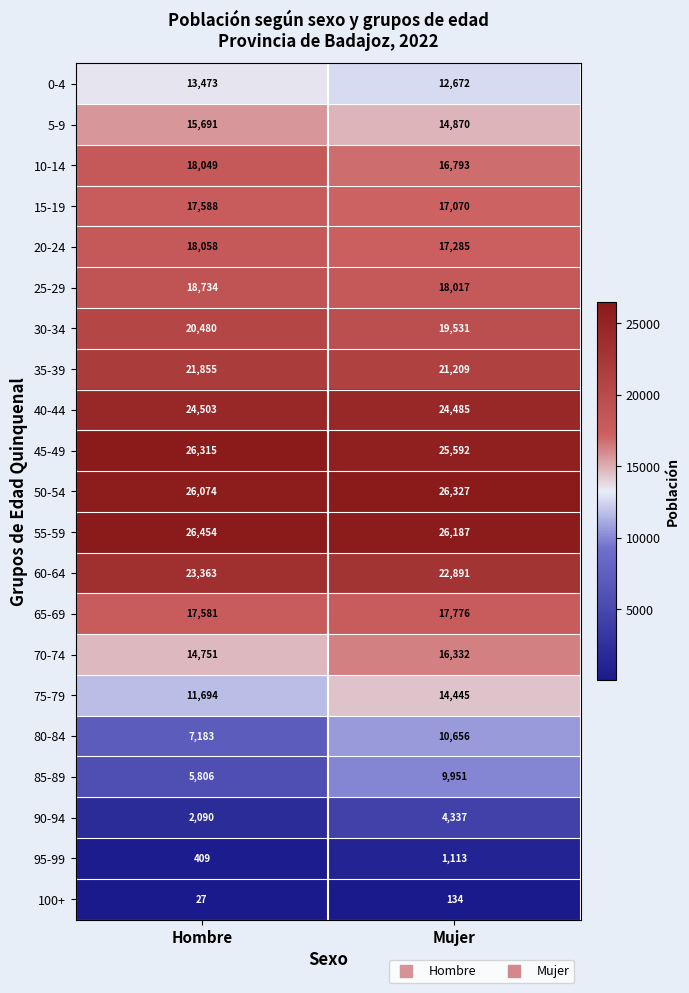

At how many categories does at least one series exceed 9351?

2